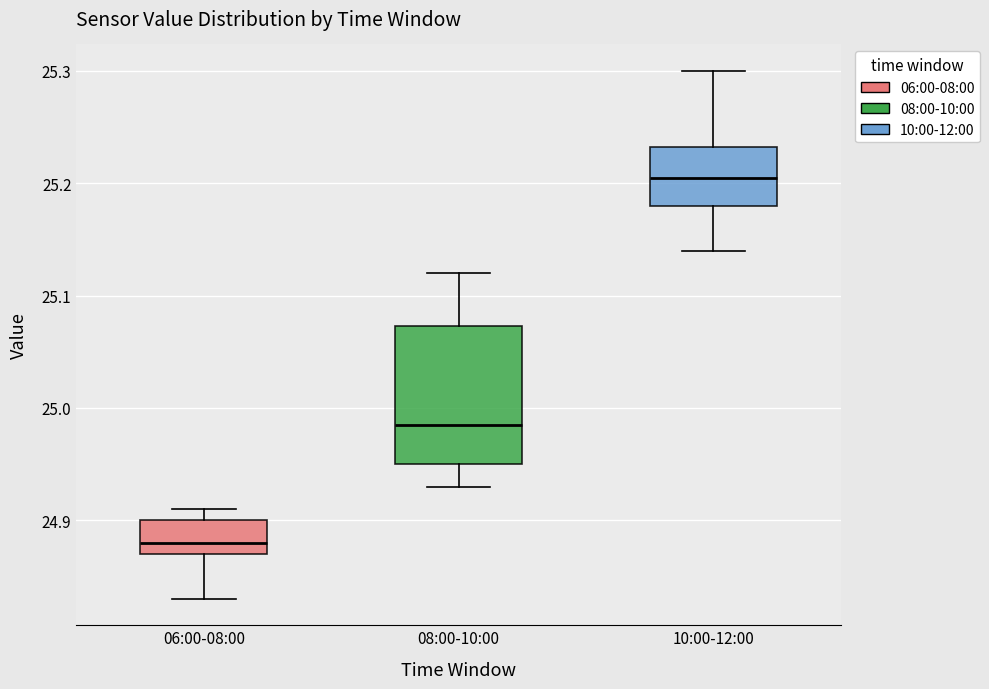

Reading left to right, read every box against the y-axis: the position of its median line, the range the box covers, and the ends of its whiskers. The values are not printed on the chart, so give them approximately, as read against the axis.

06:00-08:00: median 24.88, box 24.87 to 24.90, whiskers 24.83 to 24.91
08:00-10:00: median 24.99, box 24.95 to 25.07, whiskers 24.93 to 25.12
10:00-12:00: median 25.21, box 25.18 to 25.23, whiskers 25.14 to 25.30